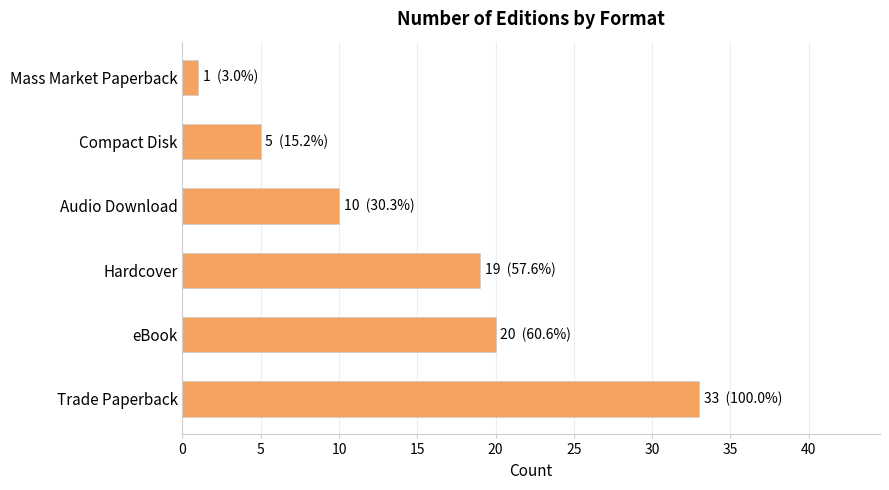

Rank the categories by value from highest to lowest.

Trade Paperback, eBook, Hardcover, Audio Download, Compact Disk, Mass Market Paperback